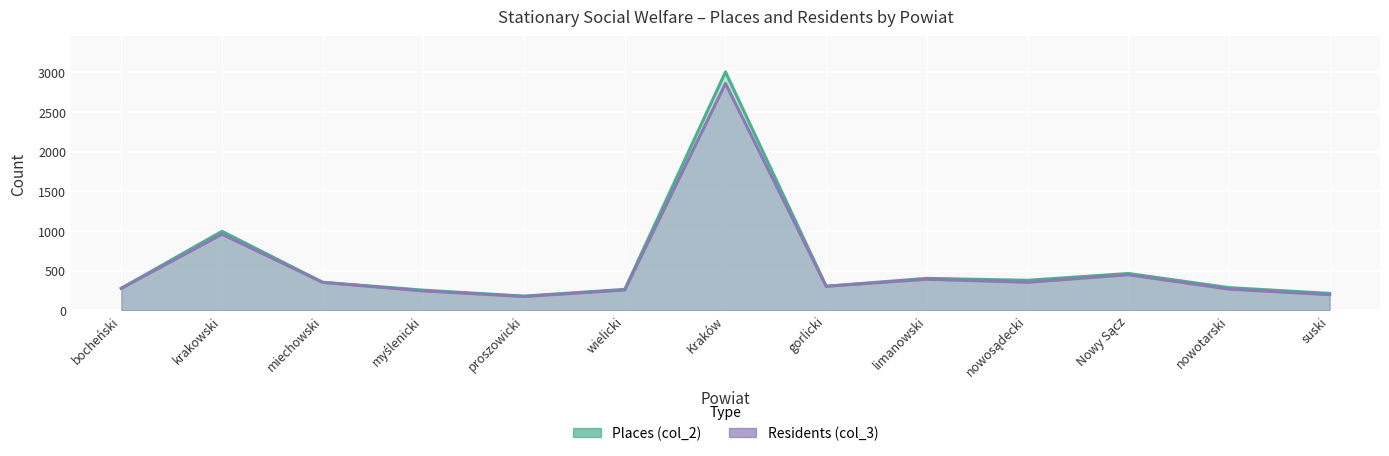

How many distinct data groups are displayed?

2